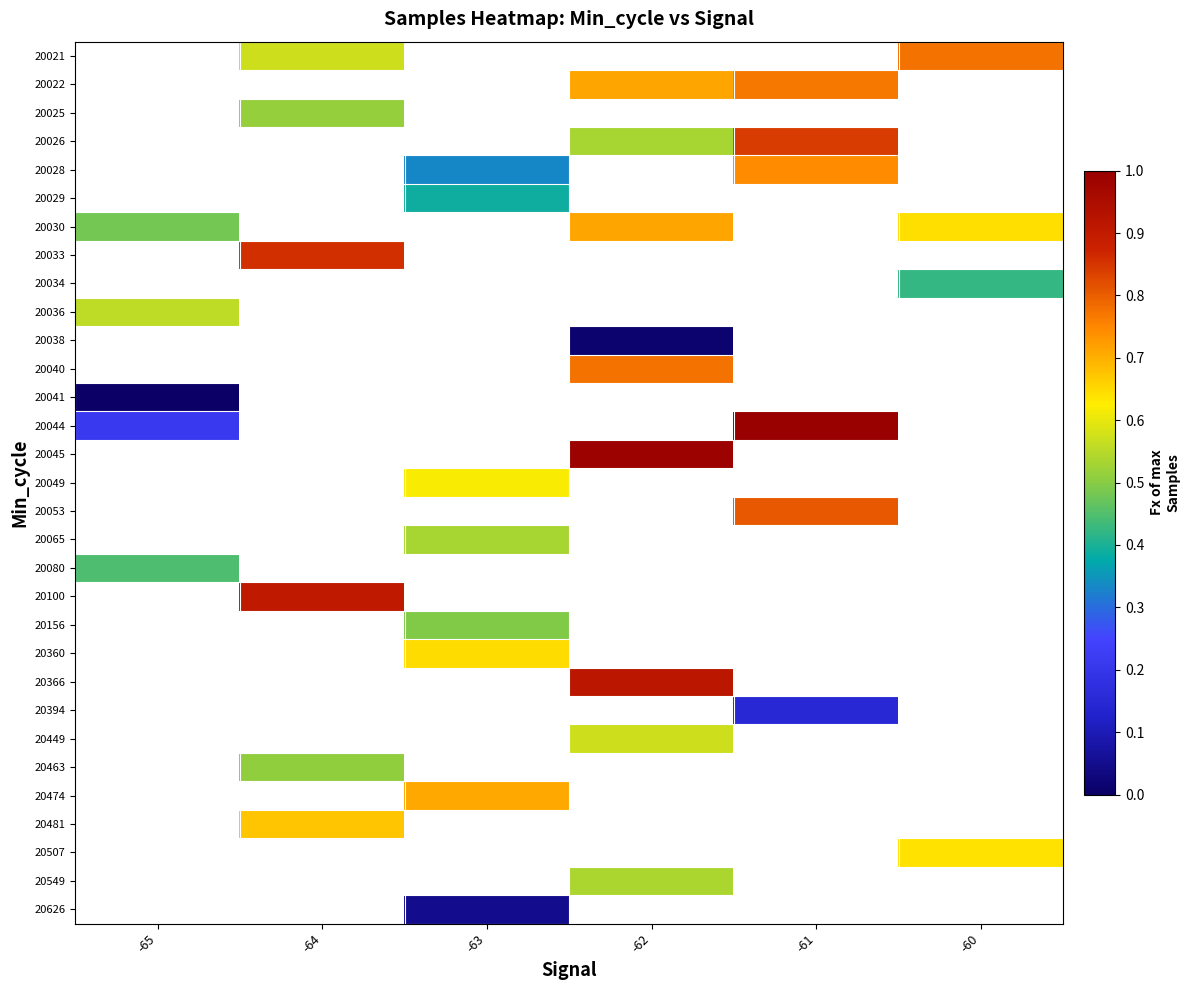

Between -65 and -61, which is larger?

-61